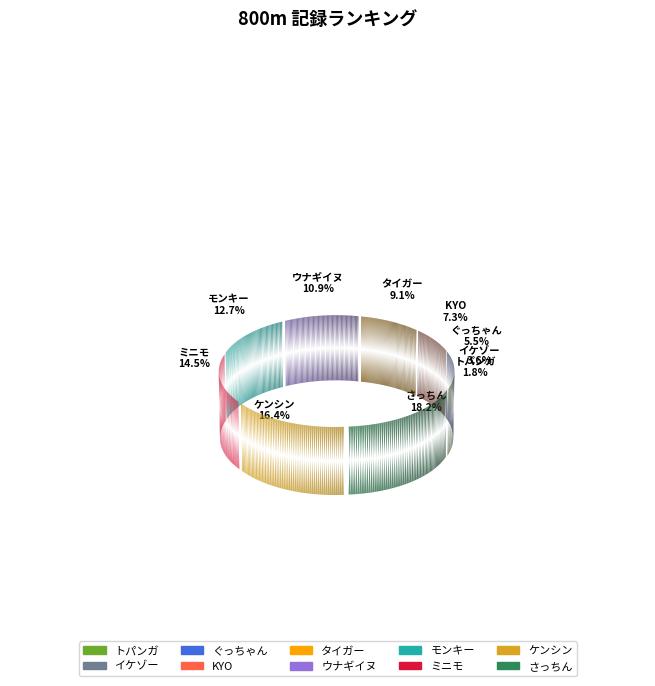

Is モンキー the majority of the pie?

No